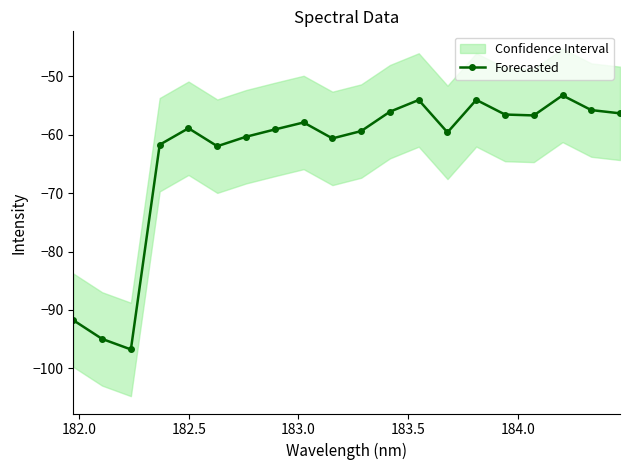

What is the value of the Forecasted point at the 11th from the left?

-59.4